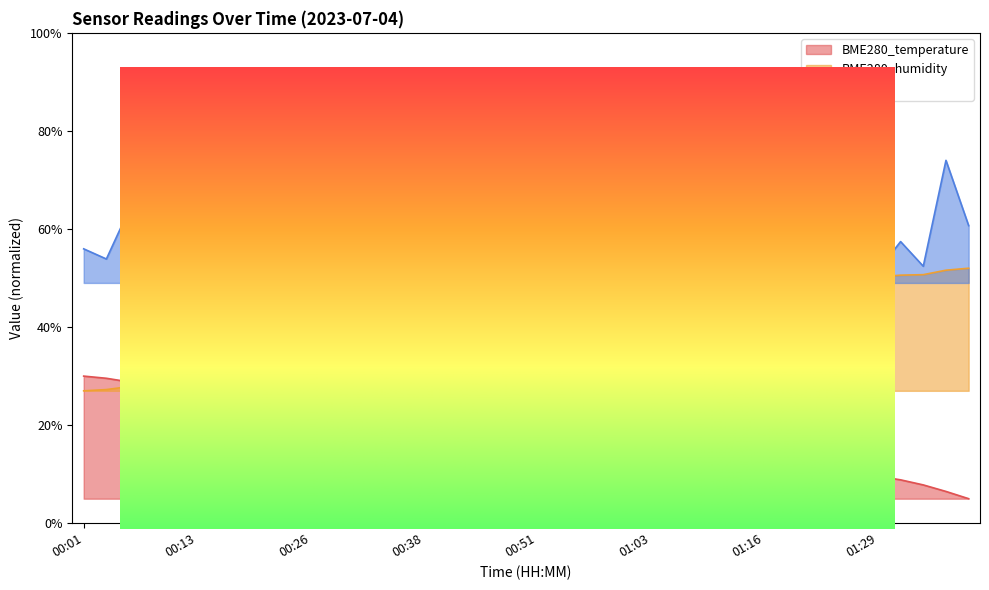

Which series changed the most between 00:16 and 01:34?

BME280_humidity